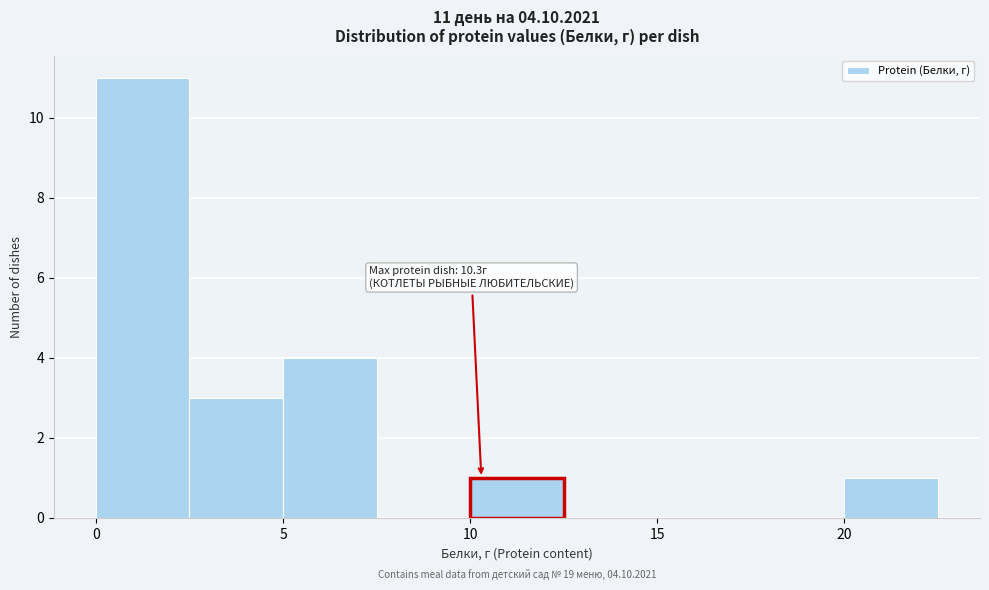

Which range on the x-axis has the tallest bar?

0.0 to 2.5